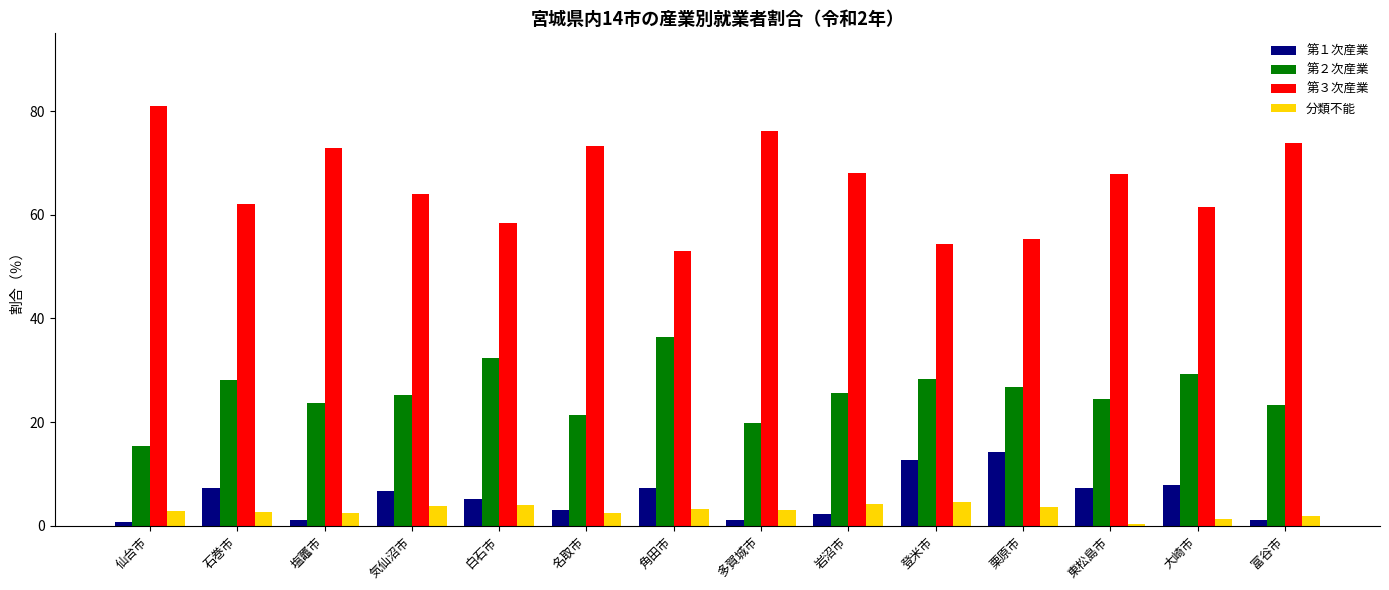

What is the value of the 第３次産業 bar at the 5th from the left?

58.5